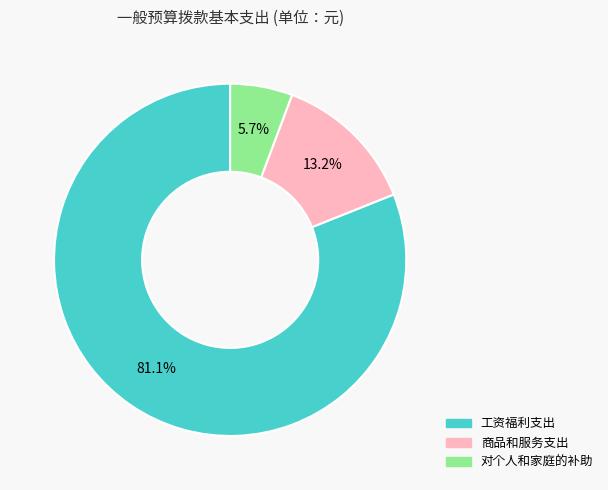

Combined, what portion of the pie is 工资福利支出 and 对个人和家庭的补助?

86.8%